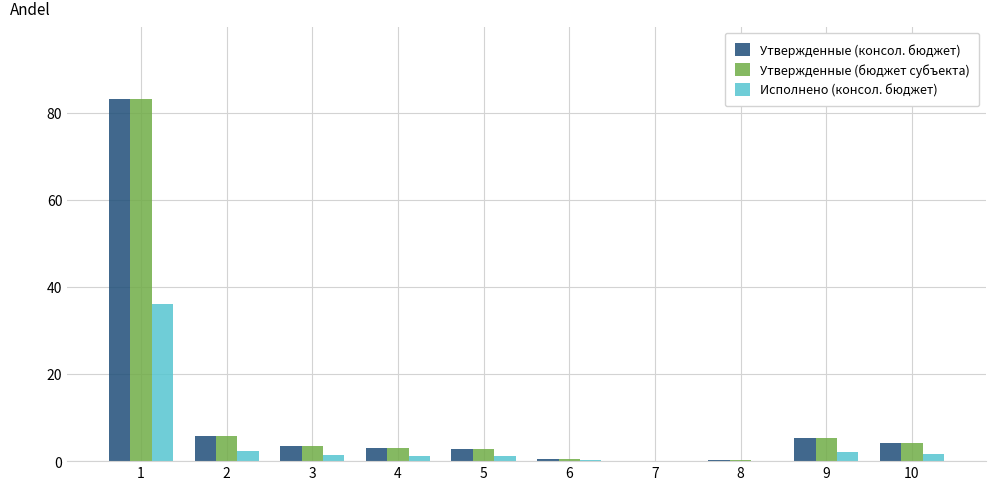

Is the value of Исполнено (консол. бюджет) at 4 greater than the value of Утвержденные (бюджет субъекта) at 1?

No